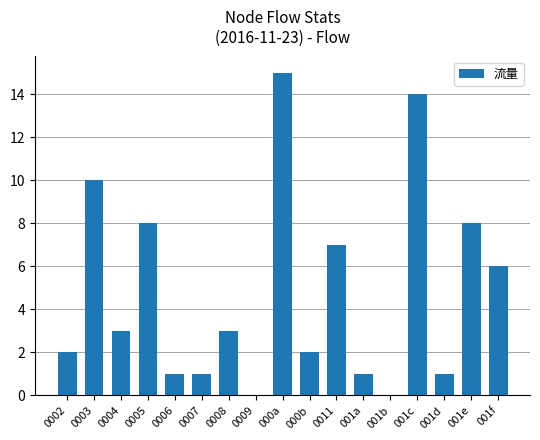

What is the sum of all values?

82